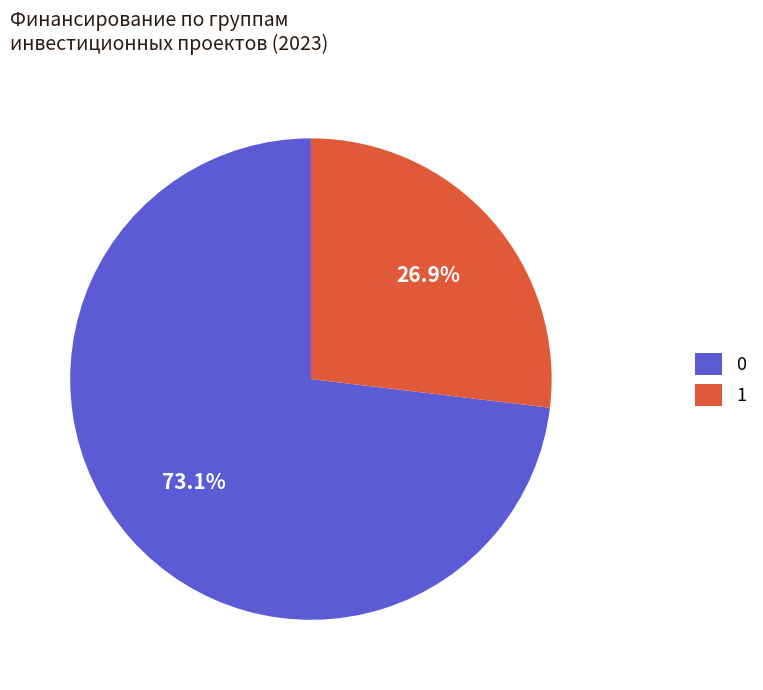

Which slice is the largest?

0